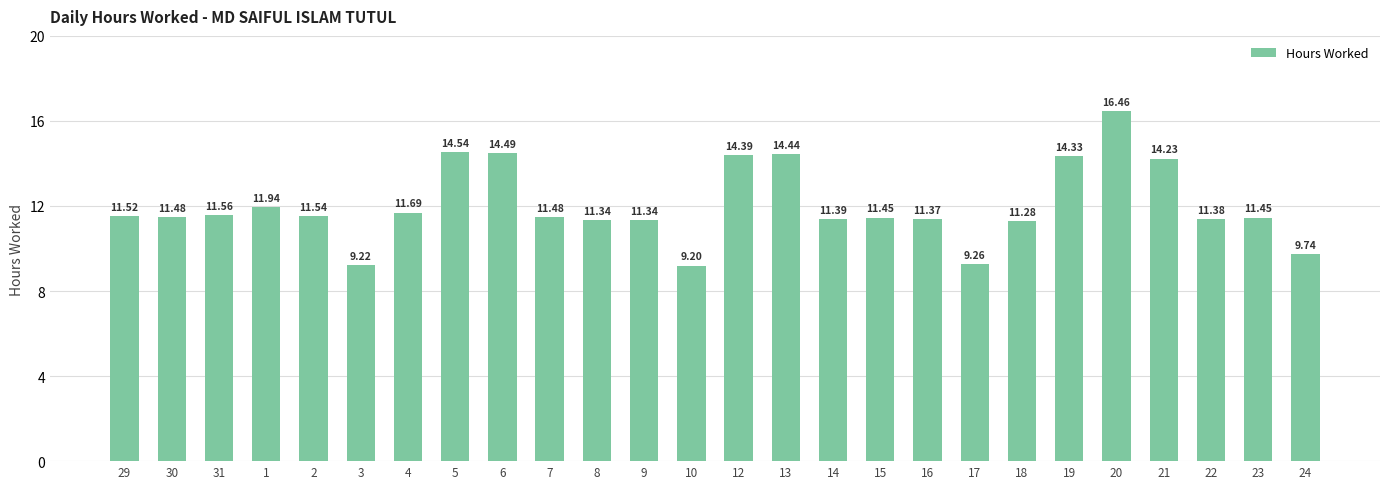

What is the difference between the second highest and second lowest values?

5.3